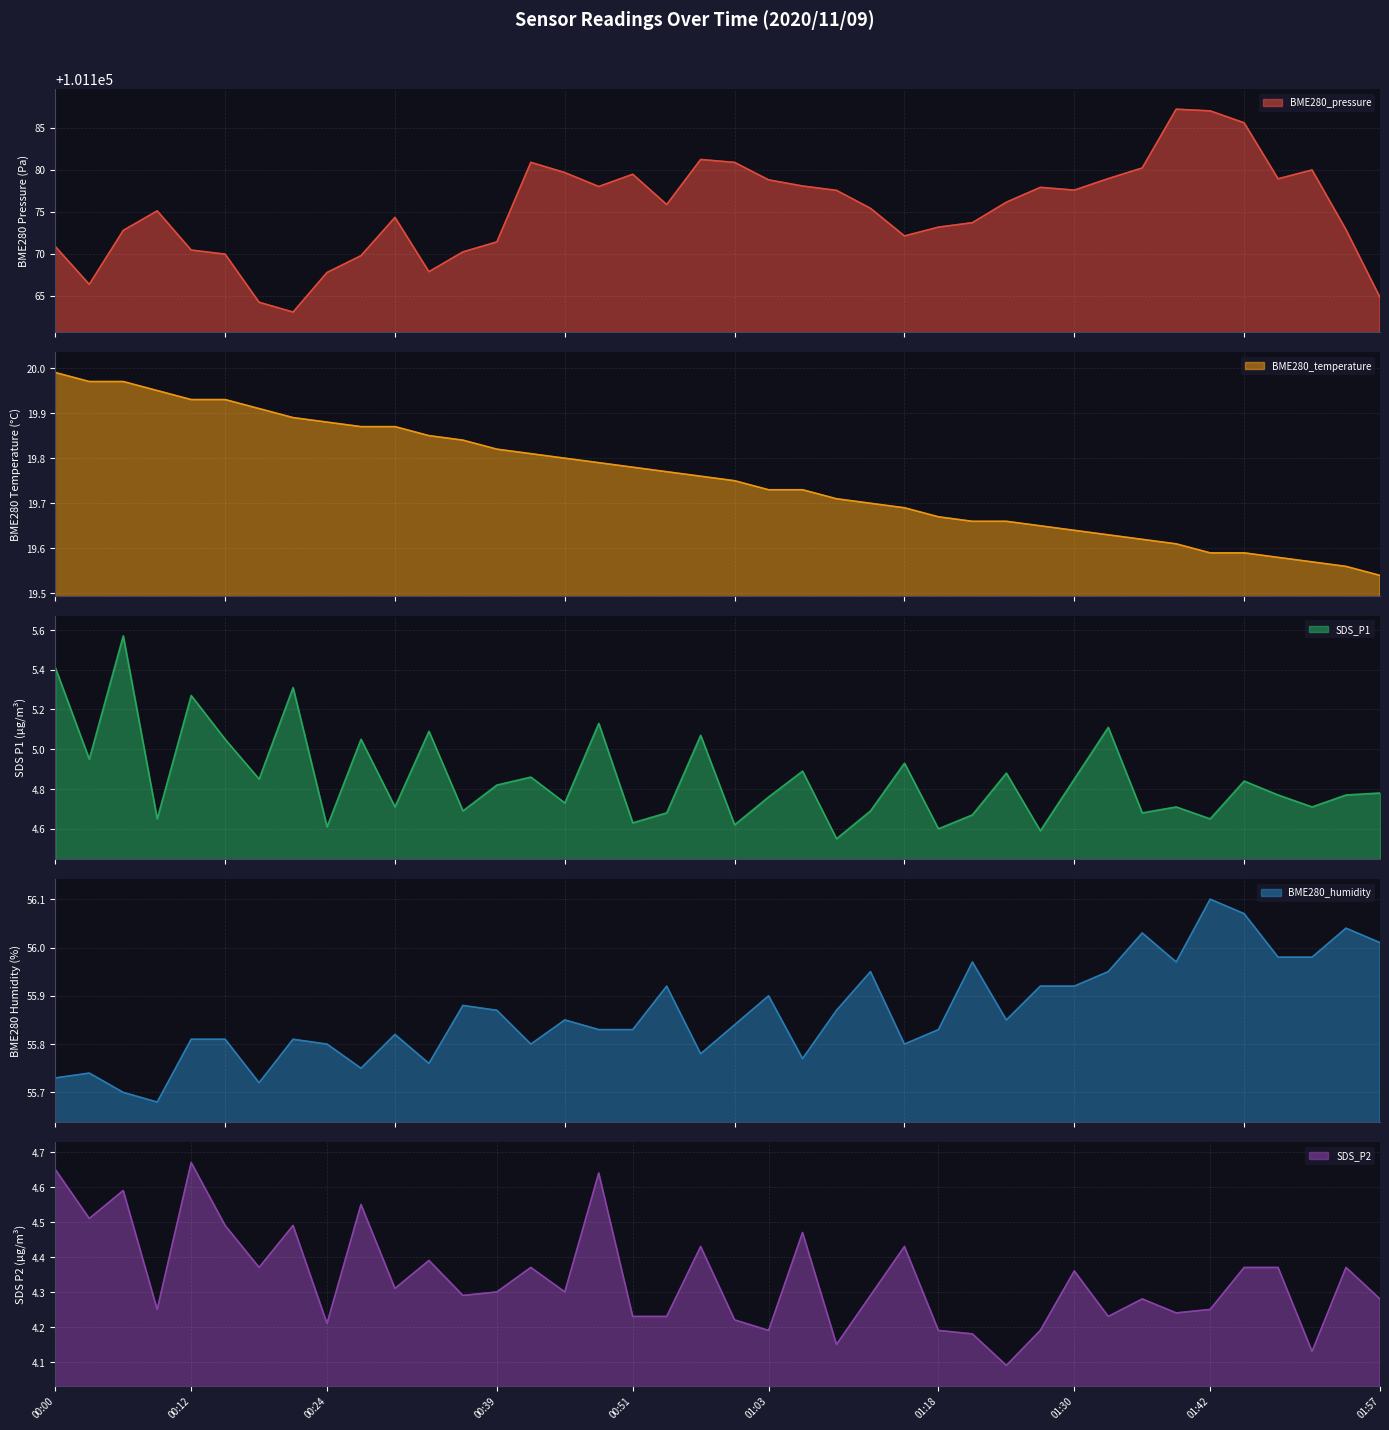

Which series has the largest total across all categories?

BME280_pressure